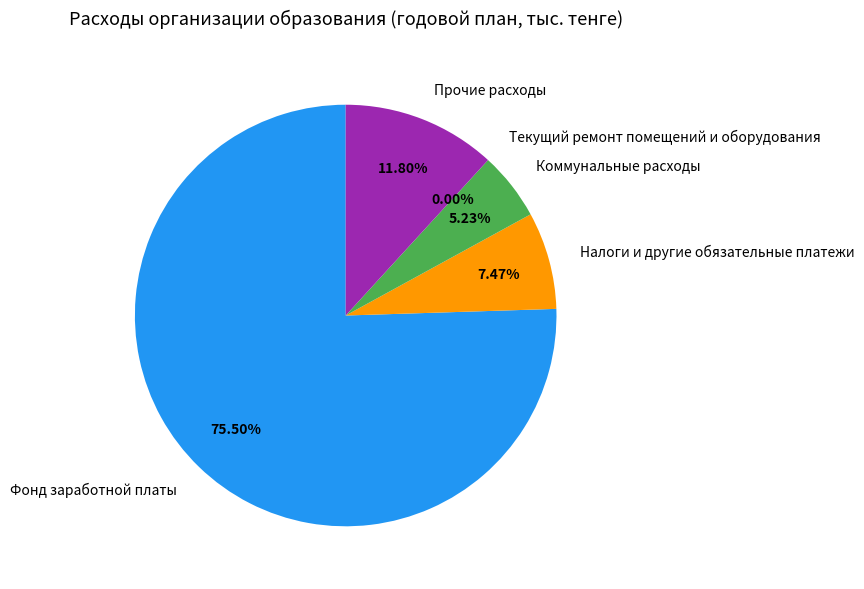

Does Прочие расходы account for over 50% of the chart?

No